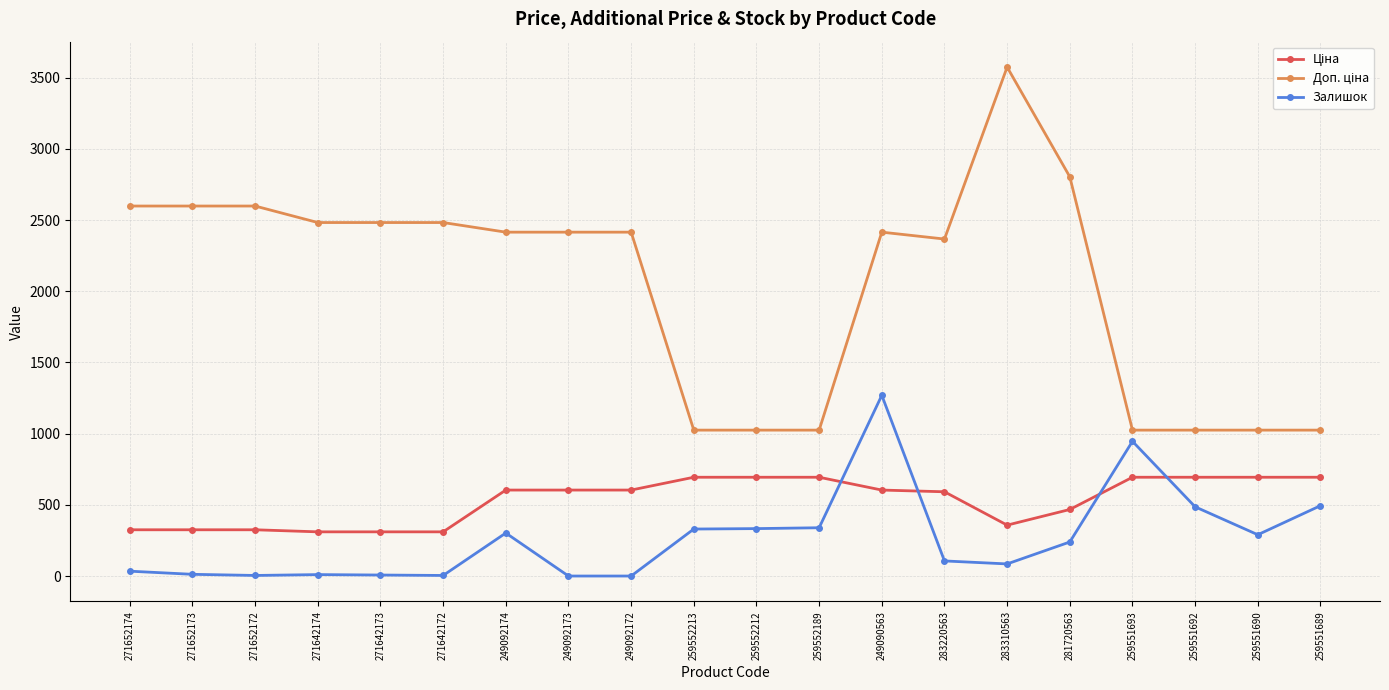

At which category is the sum across all series the highest?

249090563